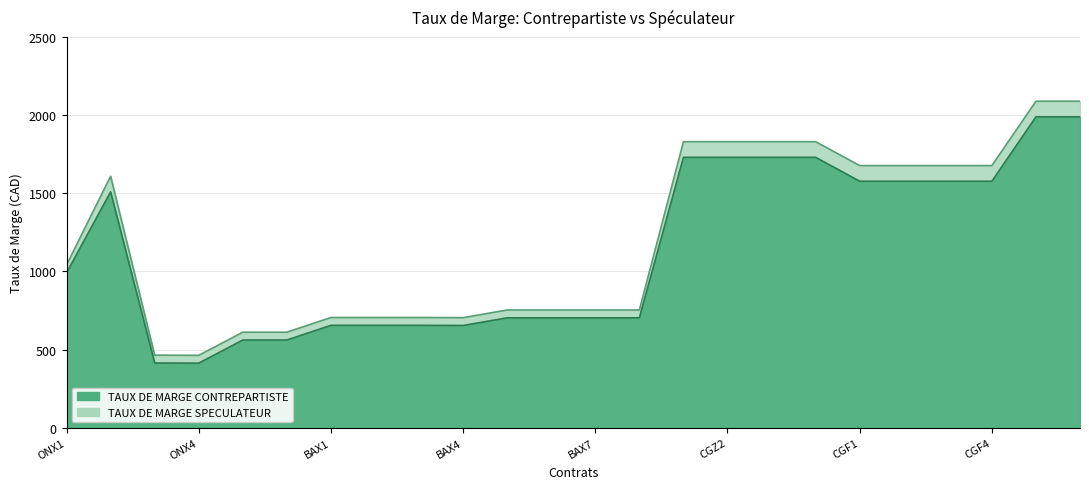

Is it true that TAUX DE MARGE SPECULATEUR equals 1049 at CGF2?

False